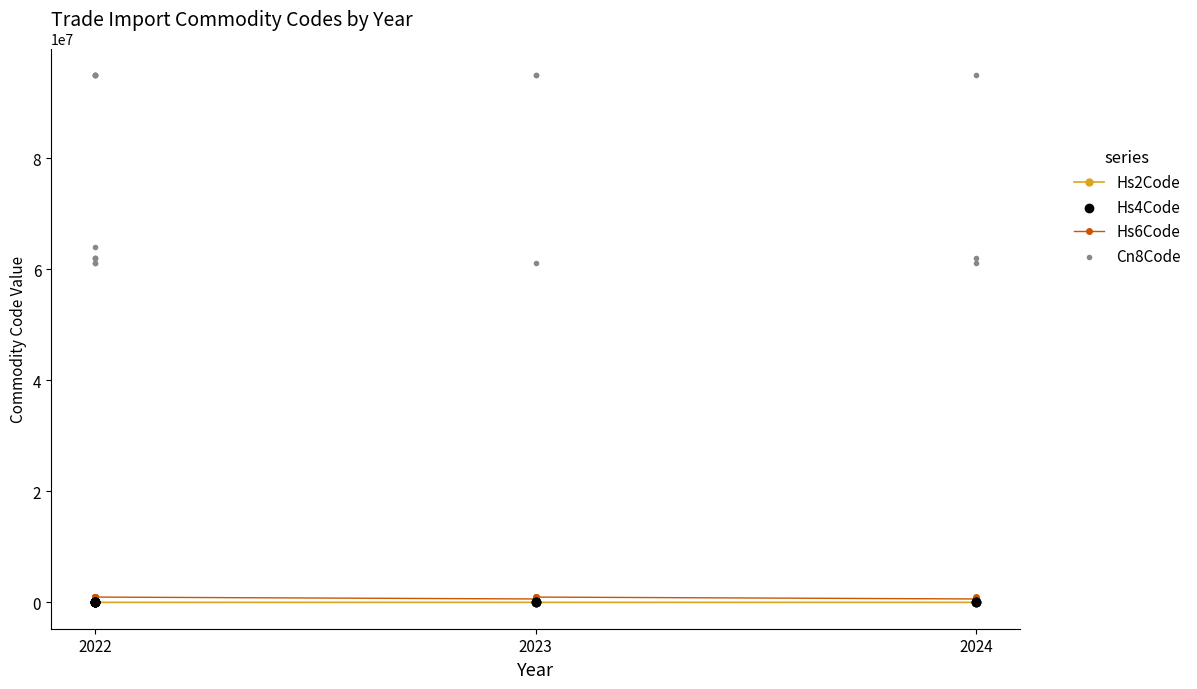

Which series contains the lowest Y value?

Hs2Code